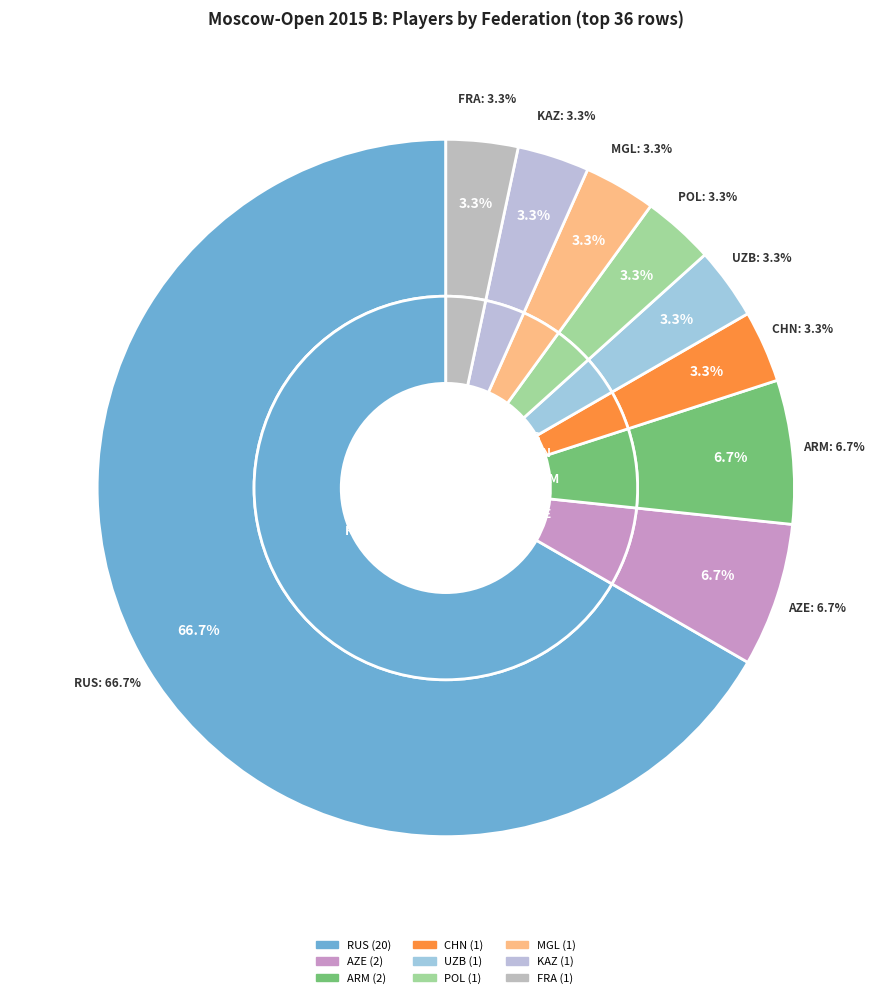

Is it true that AZE is 1% of the pie?

False